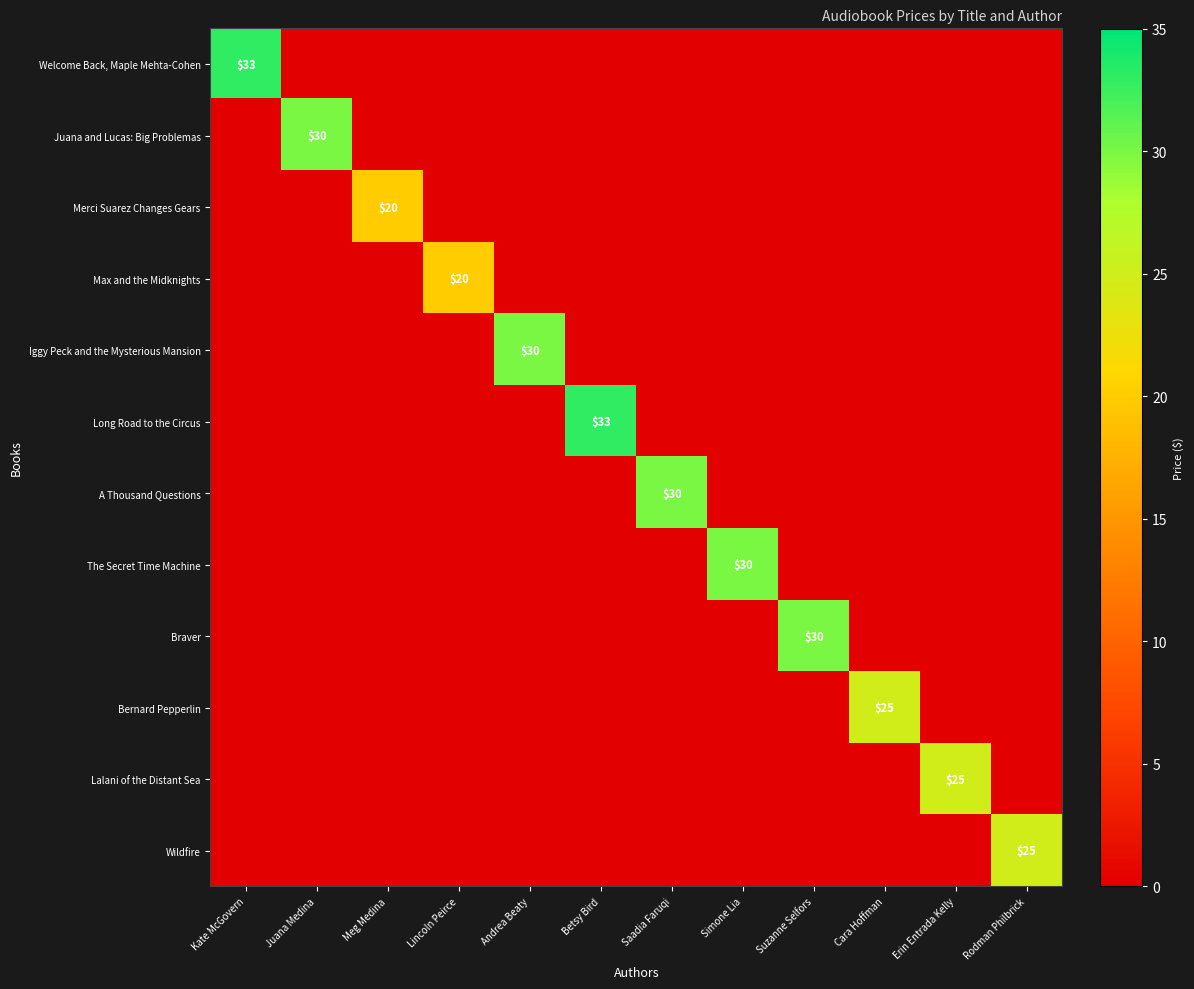

What is the spread (max minus min) of values at Lincoln Peirce?

20